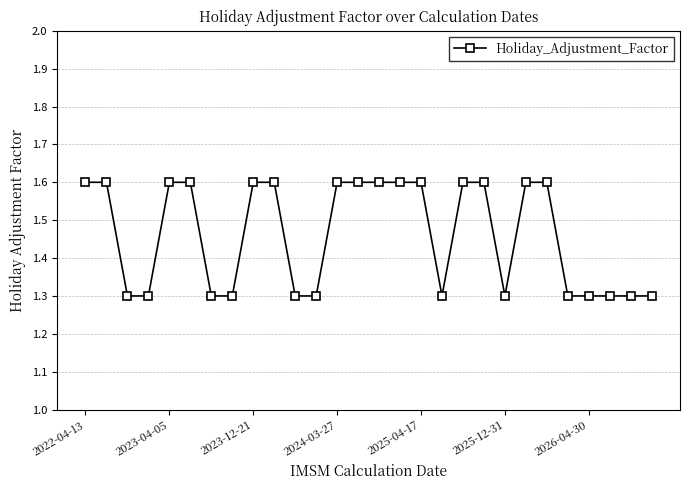

How many values are between 1 and 2?

28